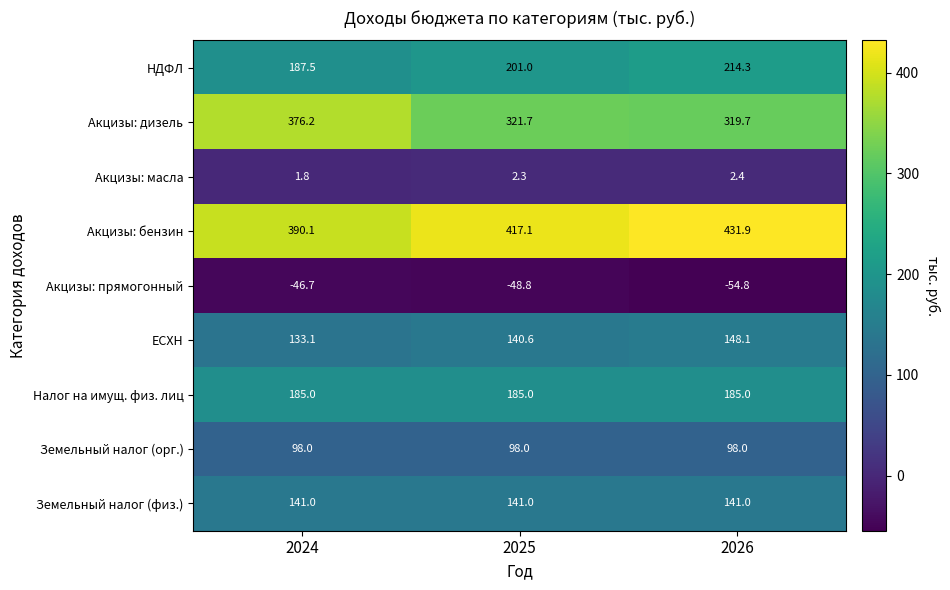

What is the minimum value for ЕСХН?

133.1